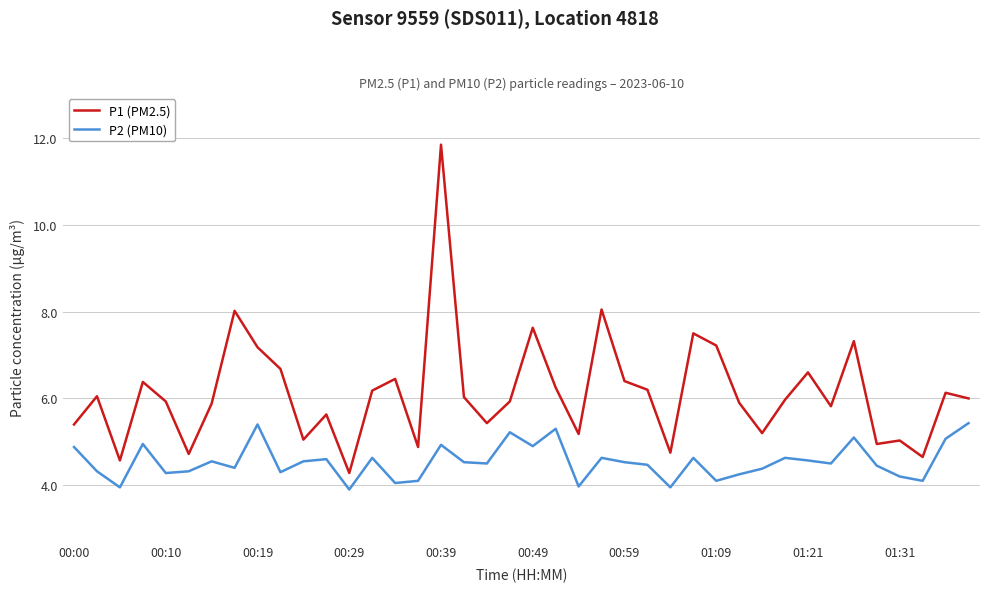

What is the lowest value of the P1 (PM2.5) series?

4.3